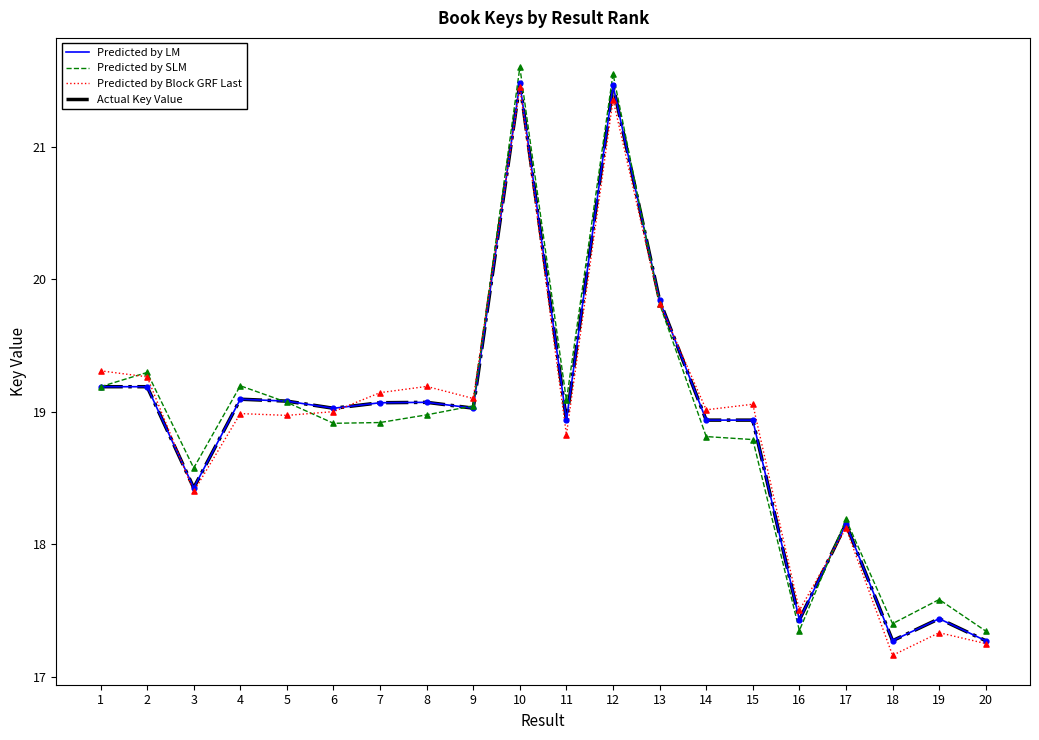

Is the value of Predicted by SLM at 7 greater than the value of Predicted by Block GRF Last at 14?

No